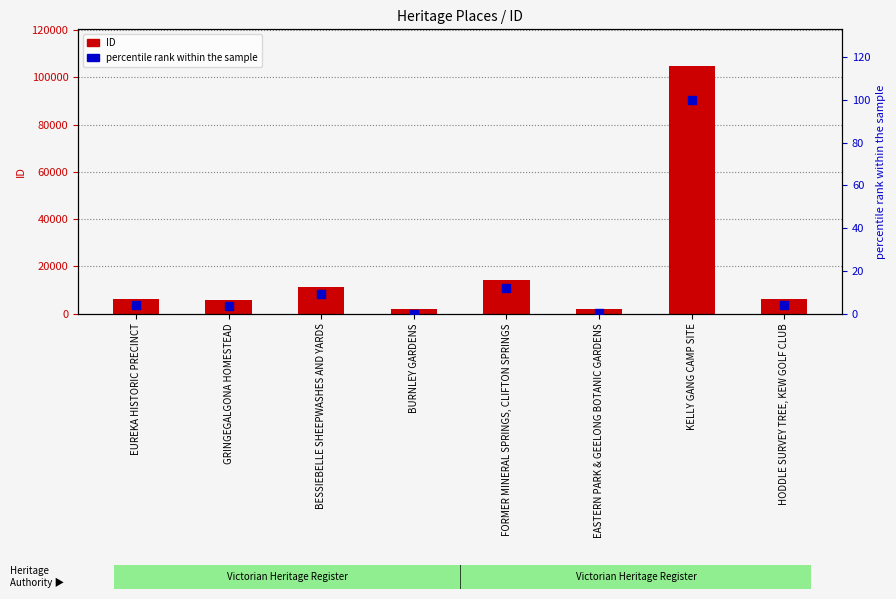

At how many categories does at least one series exceed 62546?

1